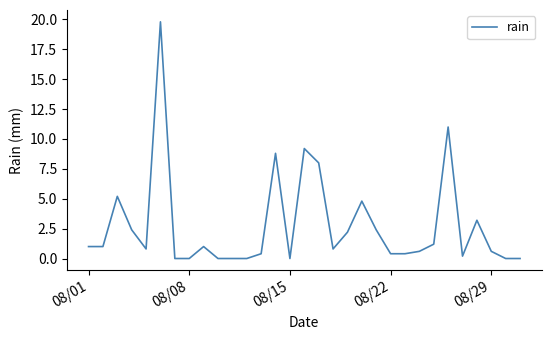

What is the maximum value shown in the chart?

19.8